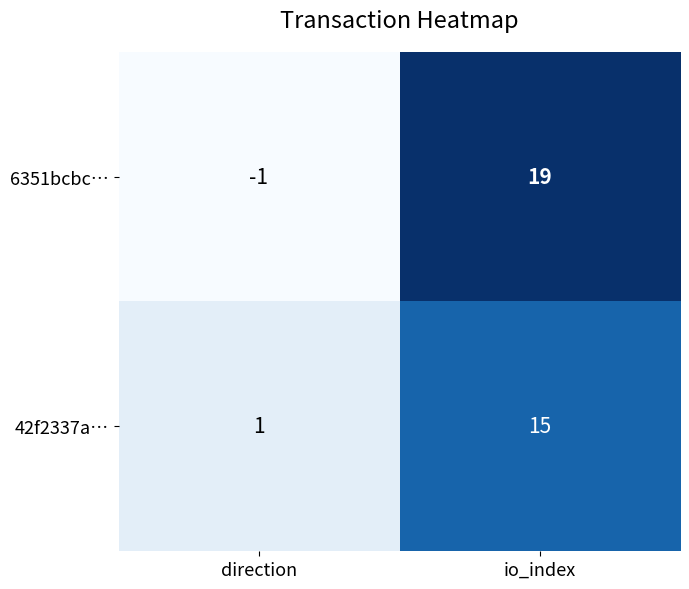

At io_index, list the series in order from smallest to largest.

42f2337a…, 6351bcbc…